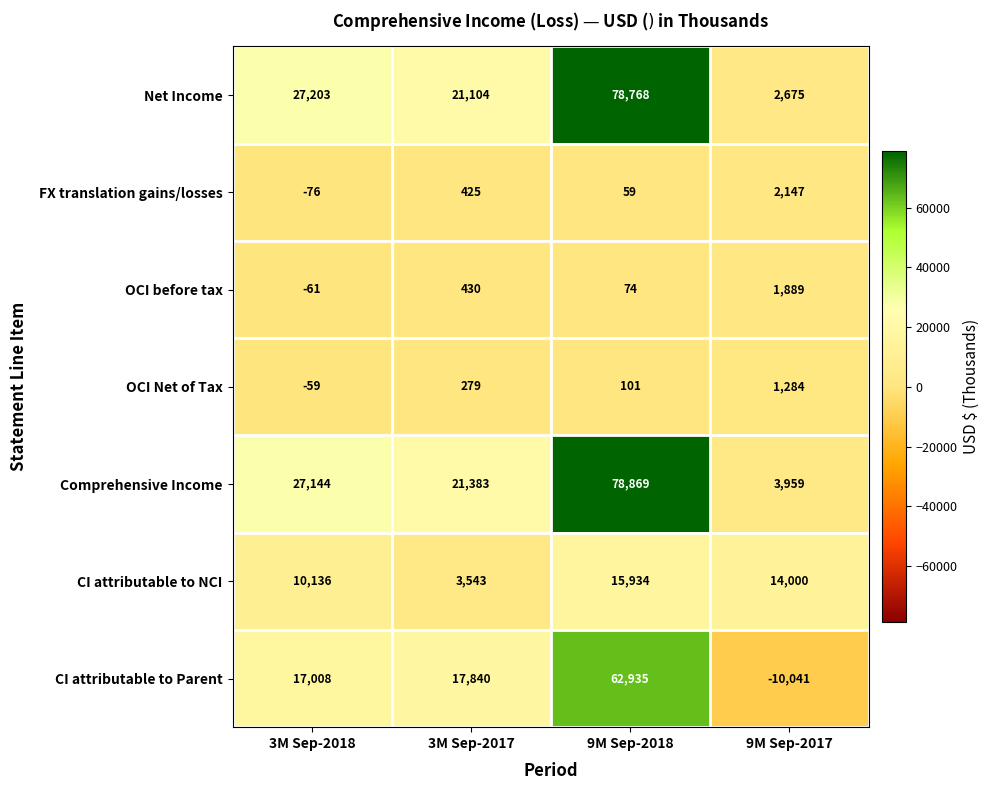

Which series has the largest total across all categories?

Comprehensive Income